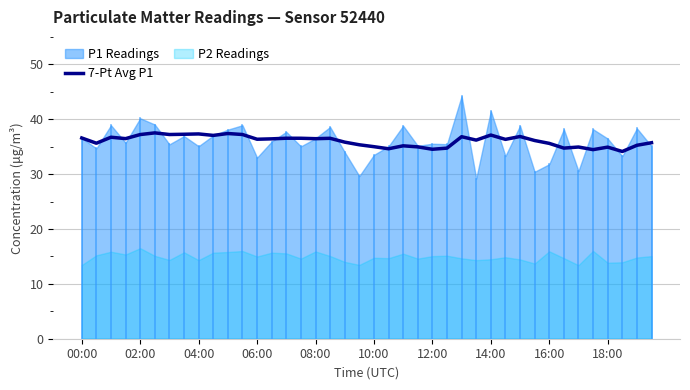

At which label does the data first exceed 36?

00:00